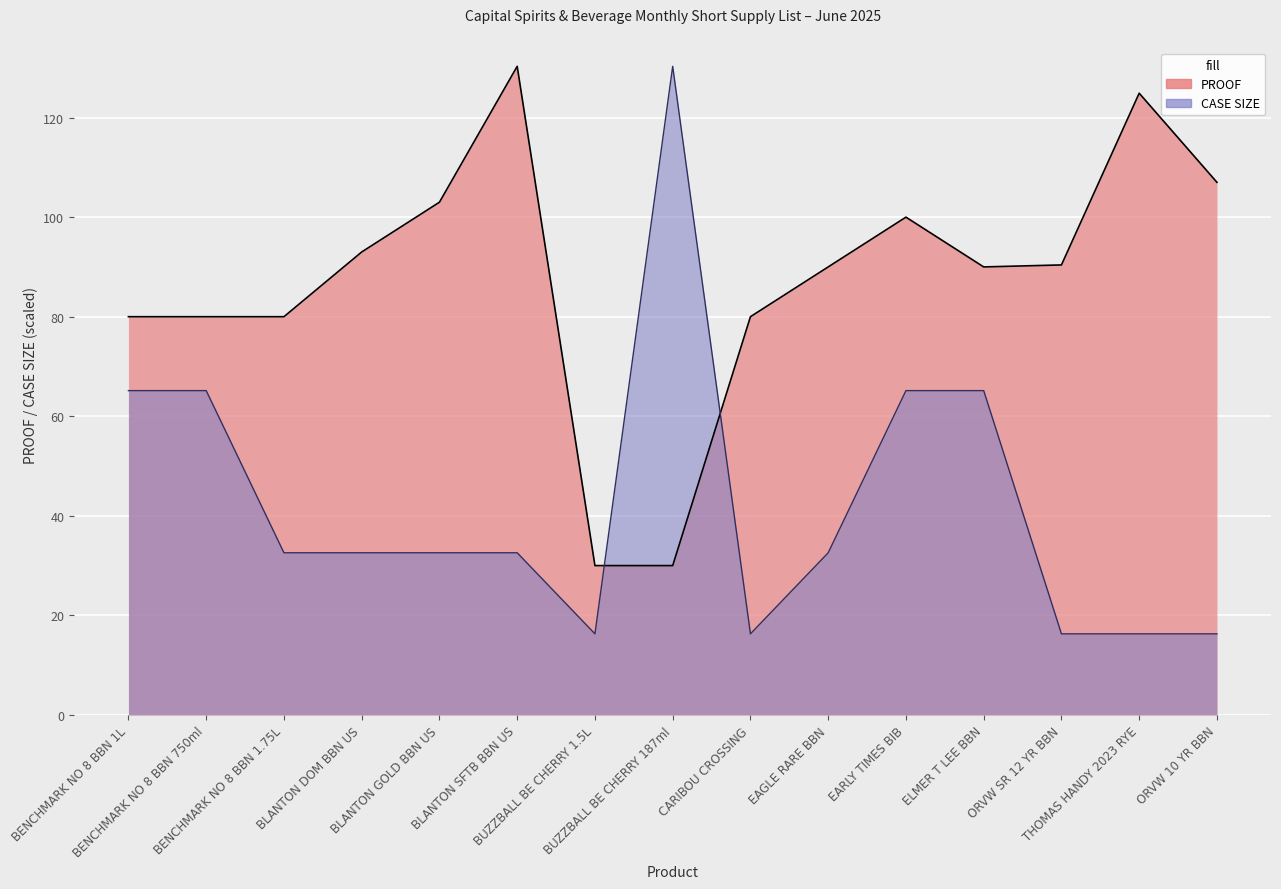

True or false: CASE SIZE and PROOF cross at least once.

True